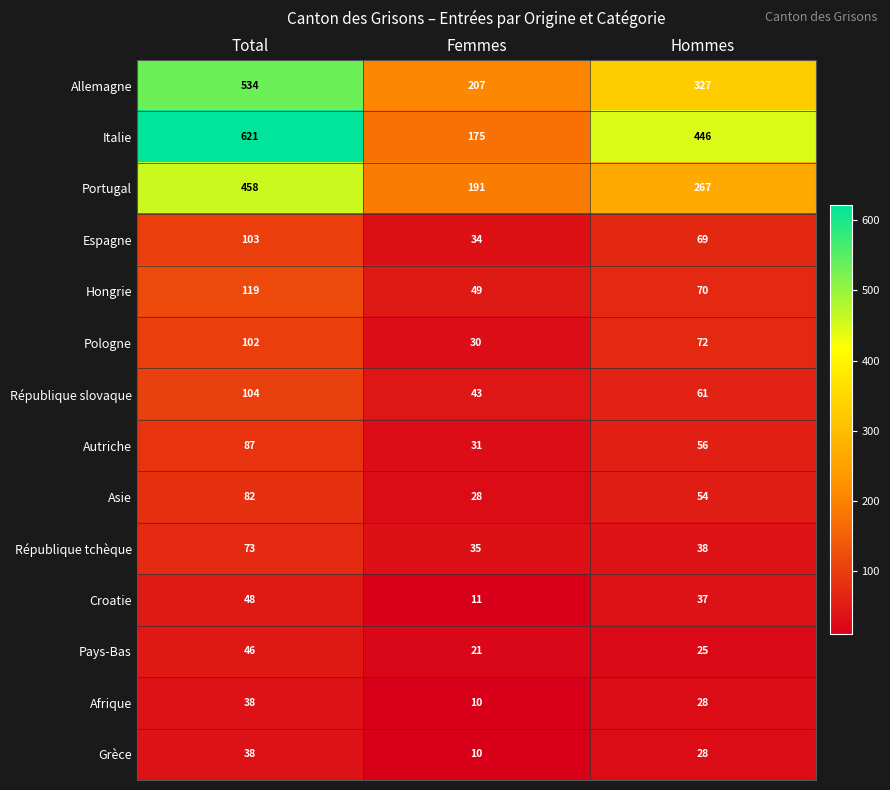

What is the total value across all series at Hommes?

1578